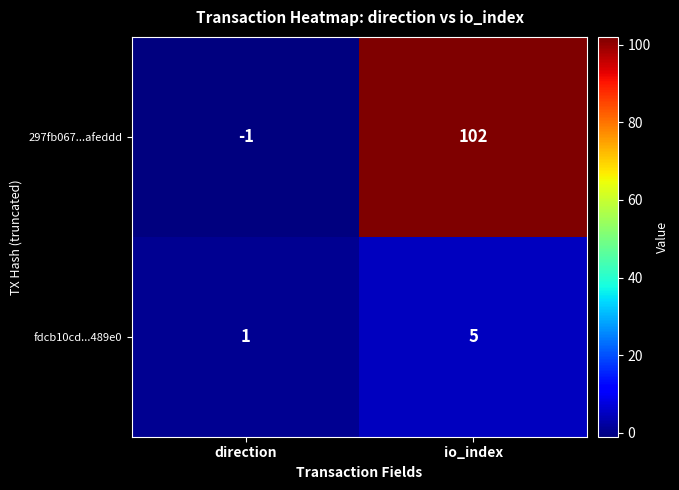

At which label is fdcb10cd...489e0 closest to 3?

direction